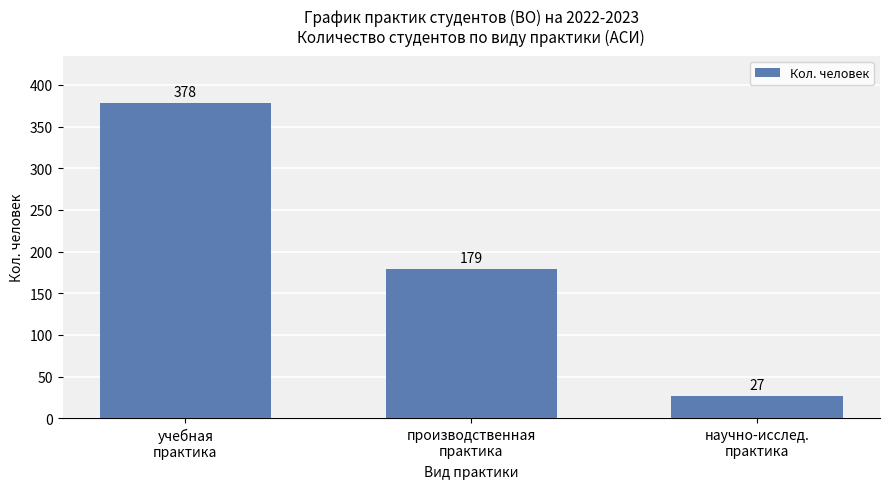

How many series are shown in this chart?

1